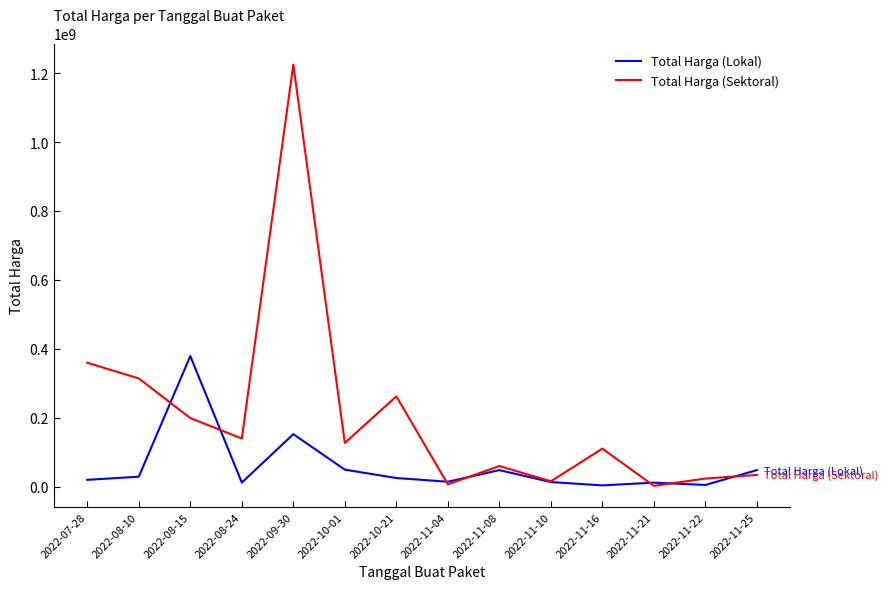

Is the value of Total Harga (Sektoral) at 2022-11-10 greater than the value of Total Harga (Lokal) at 2022-08-15?

No